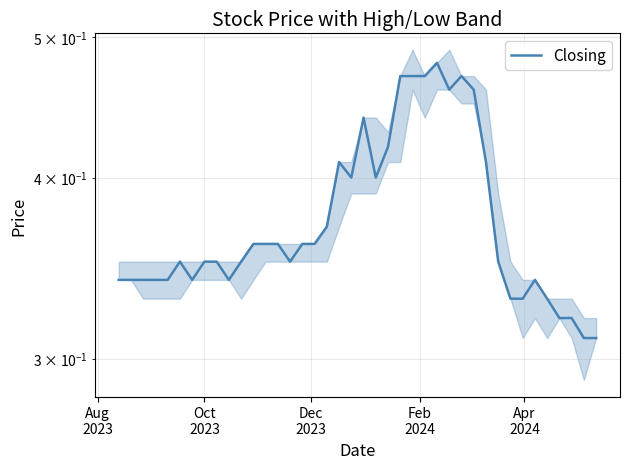

What is the label of the 2nd point from the left?

Oct
2023